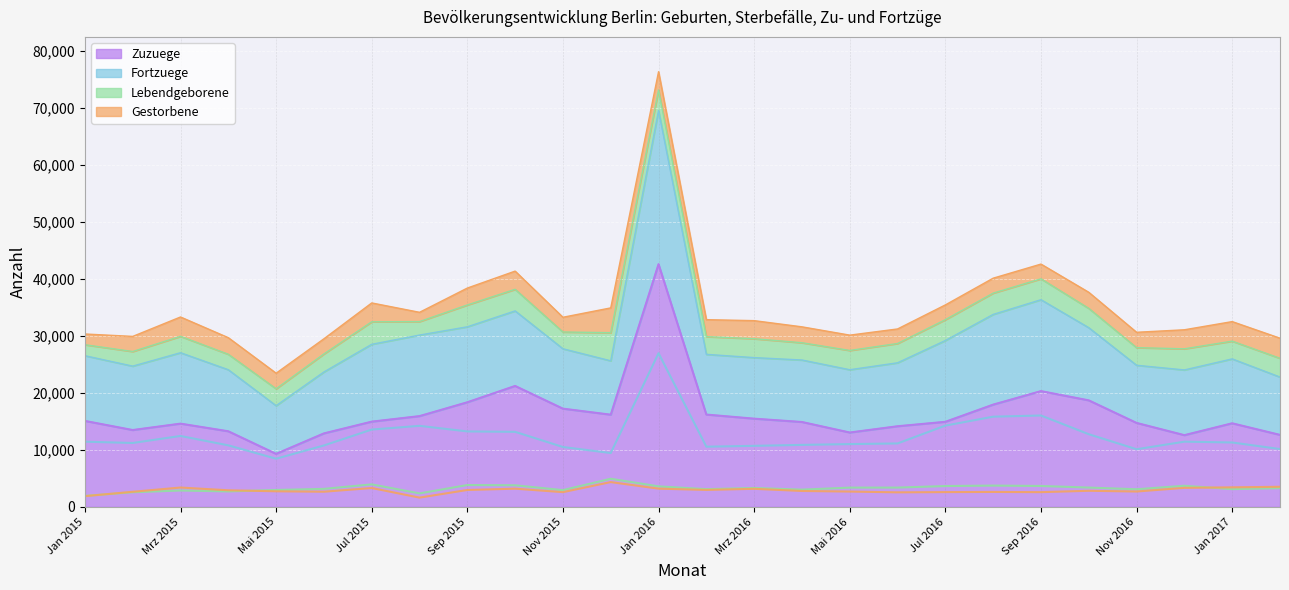

What is the minimum value for Zuzuege?

9305